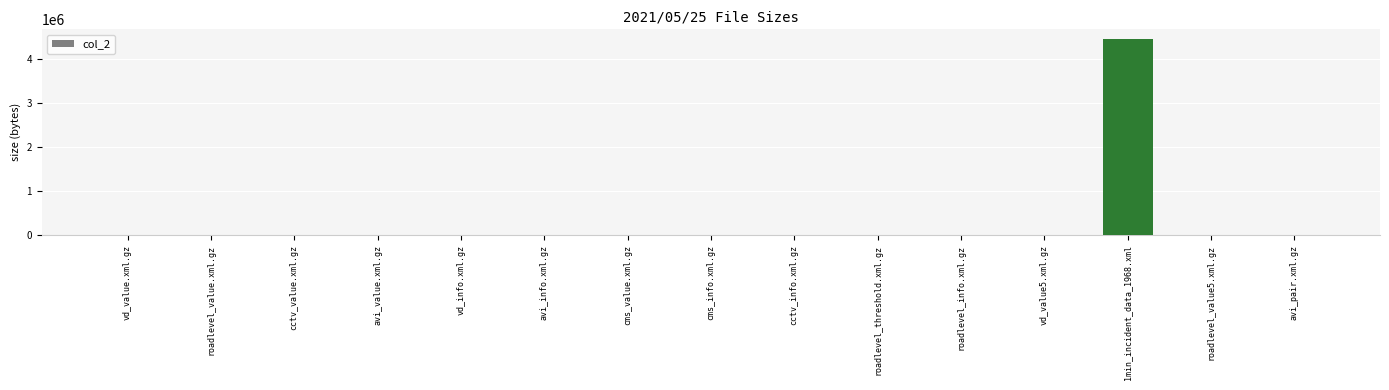

What is the average value?

300080